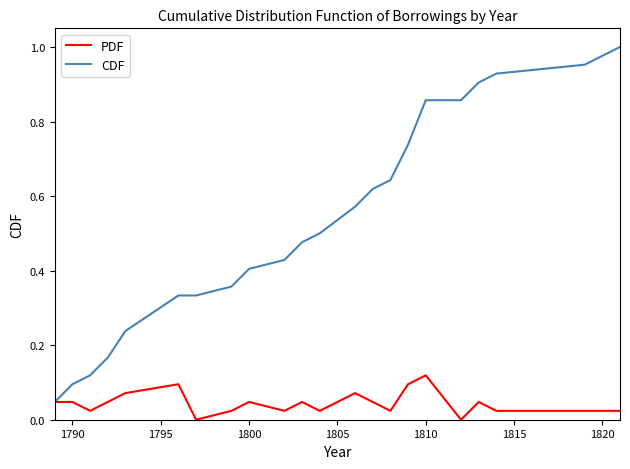

Which series has the largest total across all categories?

CDF